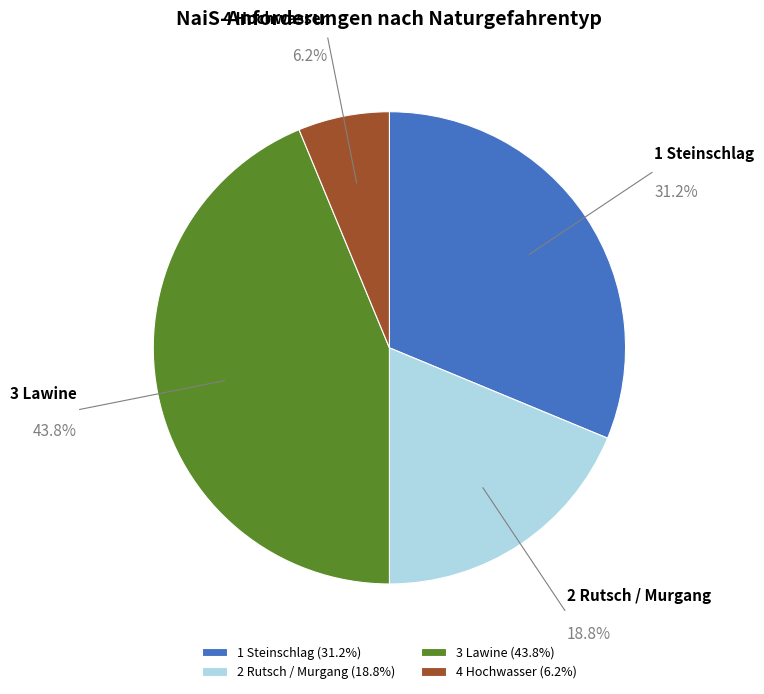

Count the number of slices in the pie.

4